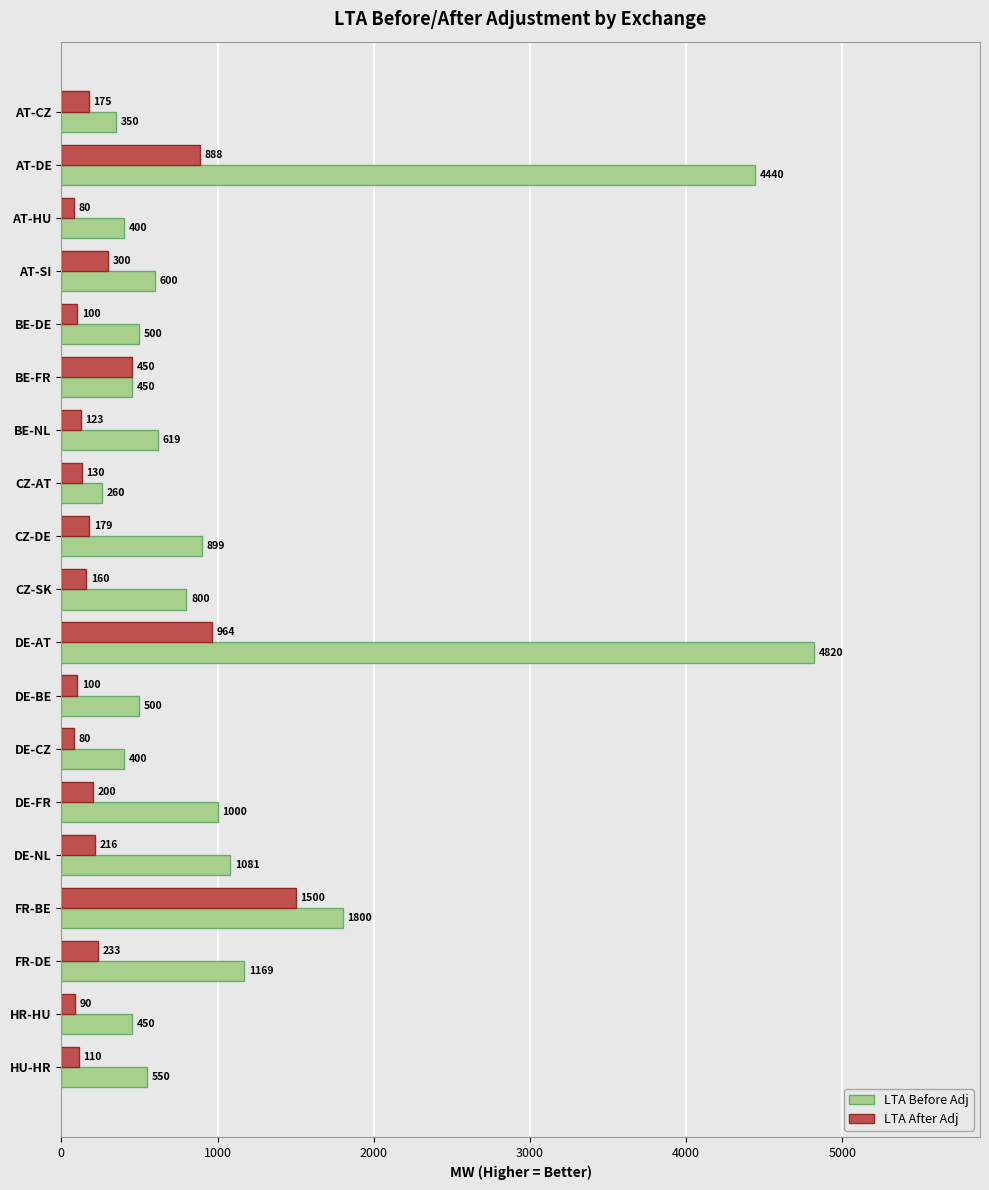

How many data points does each series have?

19